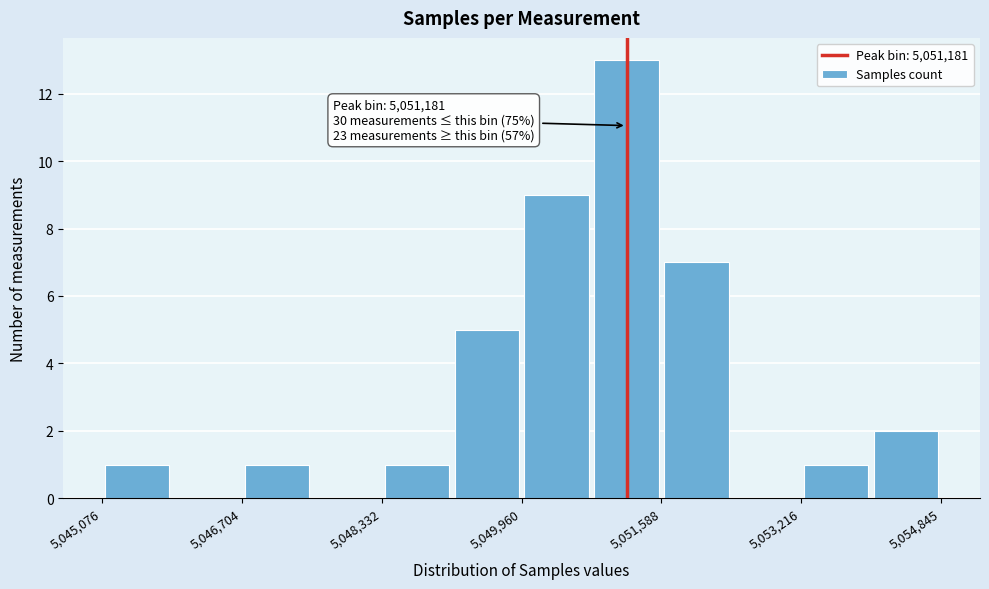

Over which range of the x-axis is the bar tallest?

5050800 to 5051600